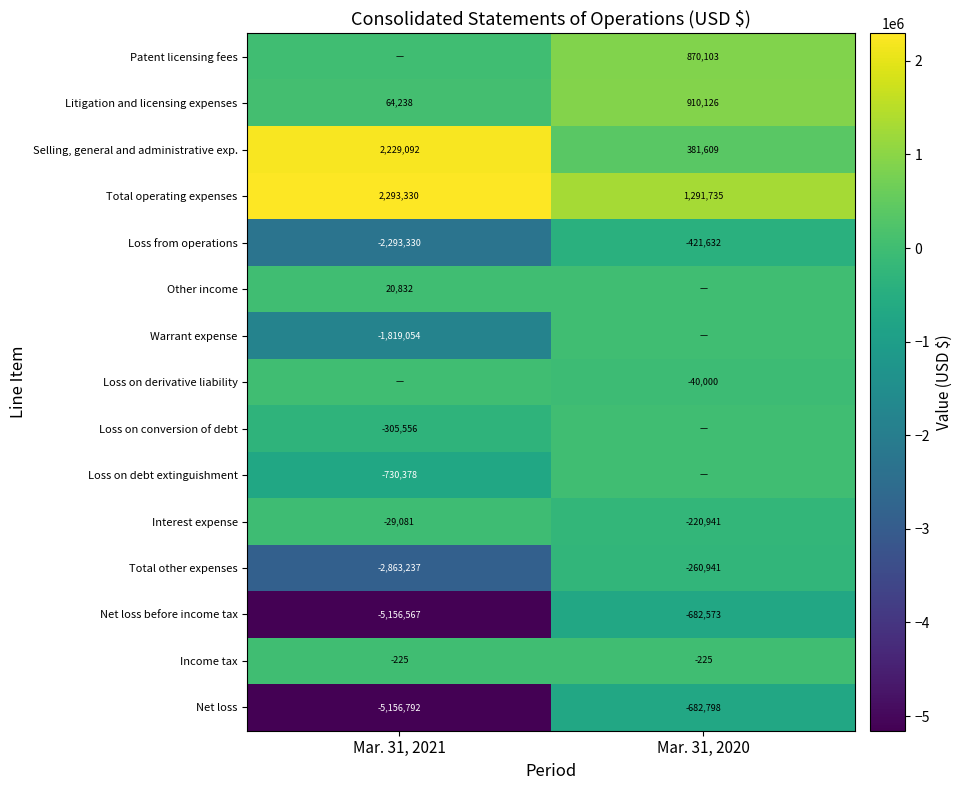

Rank the categories by Total operating expenses value from lowest to highest.

Mar. 31, 2020, Mar. 31, 2021